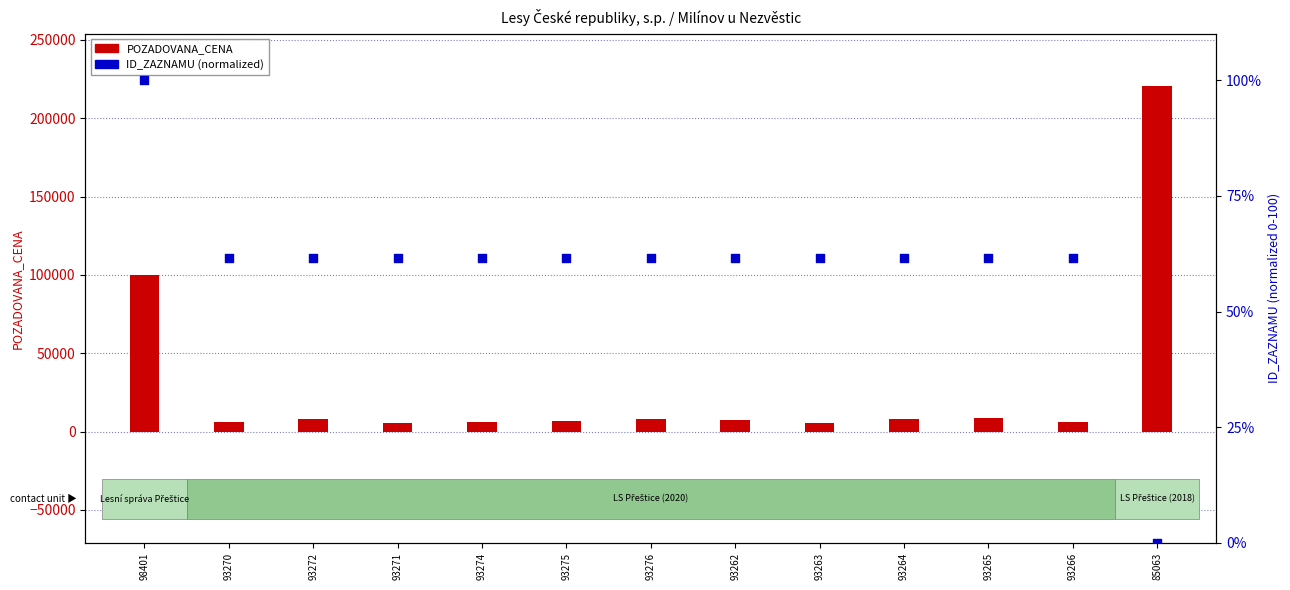

Which series reaches the maximum Y coordinate?

POZADOVANA_CENA